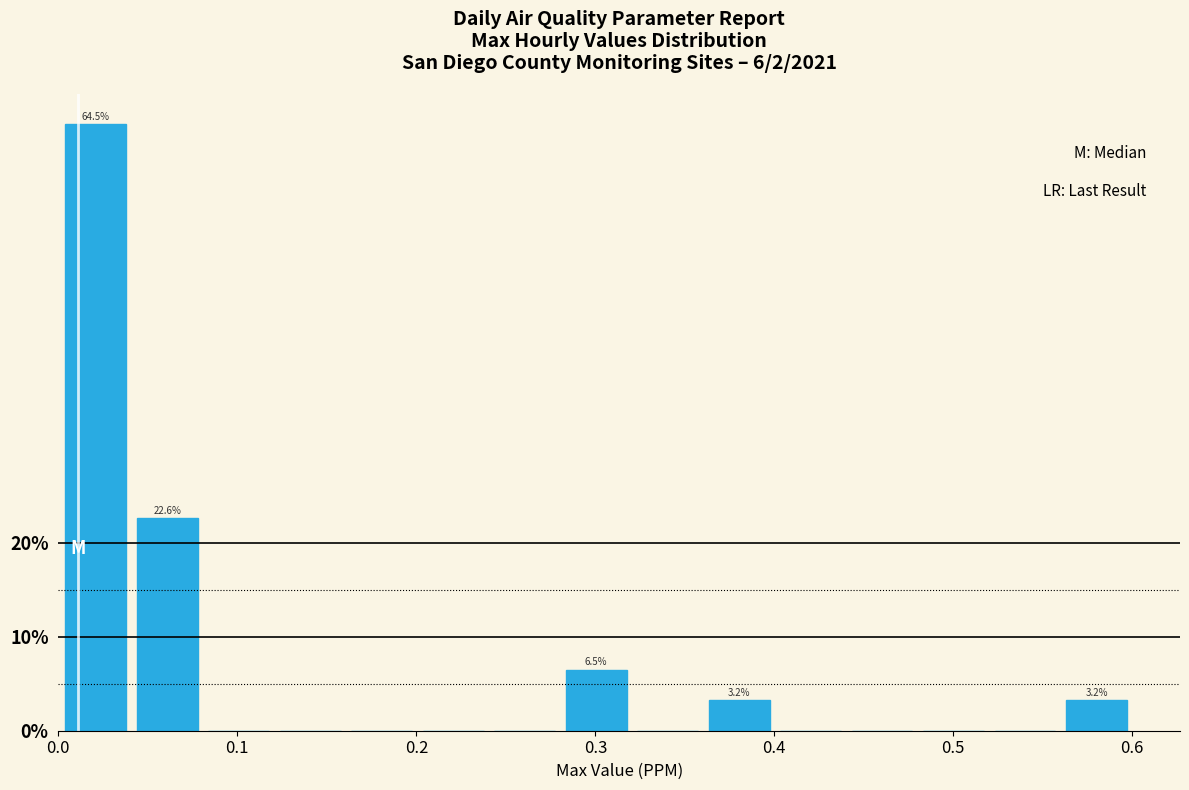

Read against the x-axis, roughly where is the centre of the tallest bar?

0.02